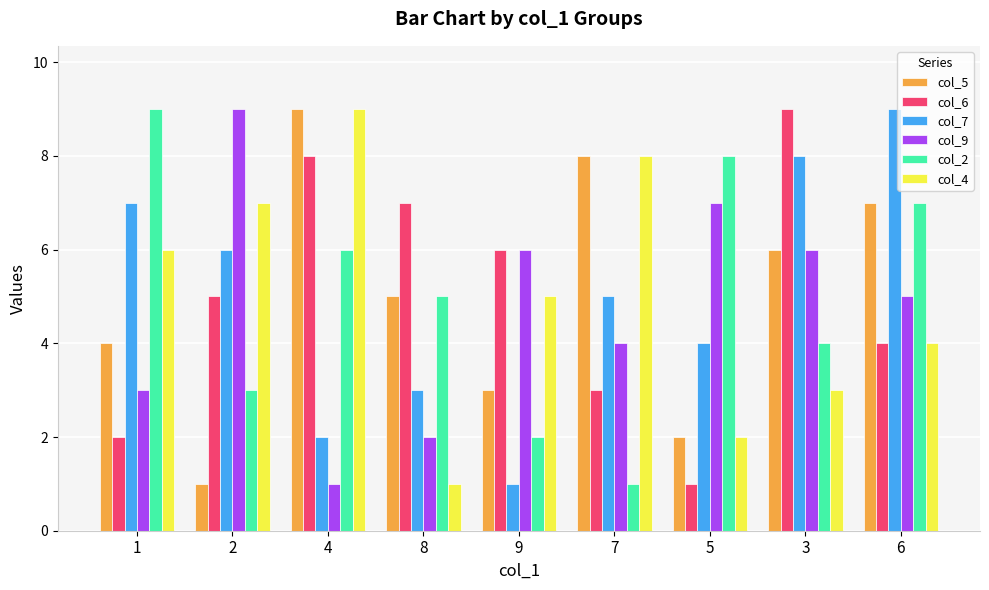

True or false: col_2 has a value of 12 at 6.

False